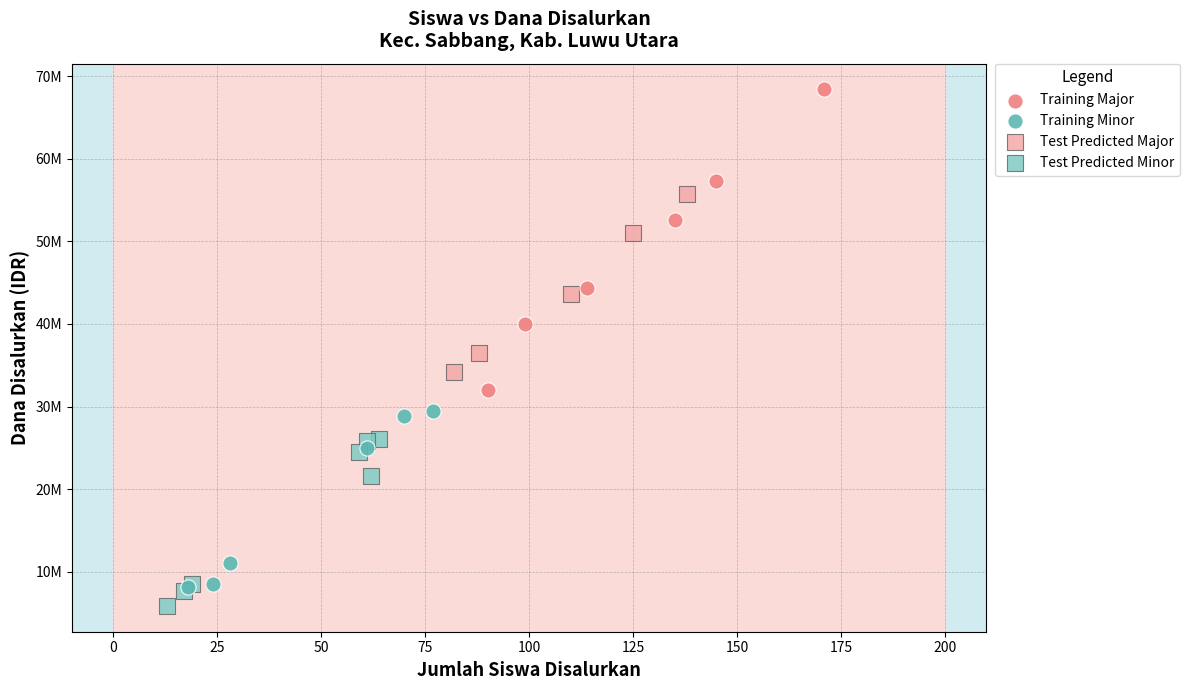

Which series reaches the maximum Y coordinate?

Training Major